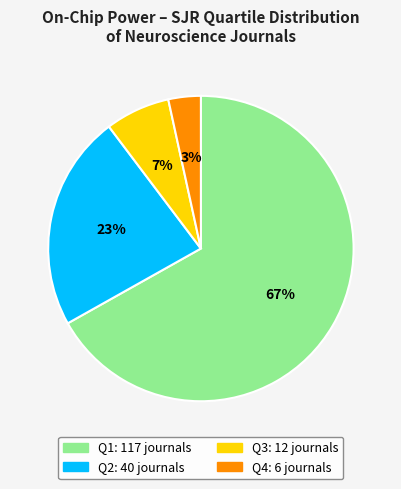

Count the number of slices in the pie.

4